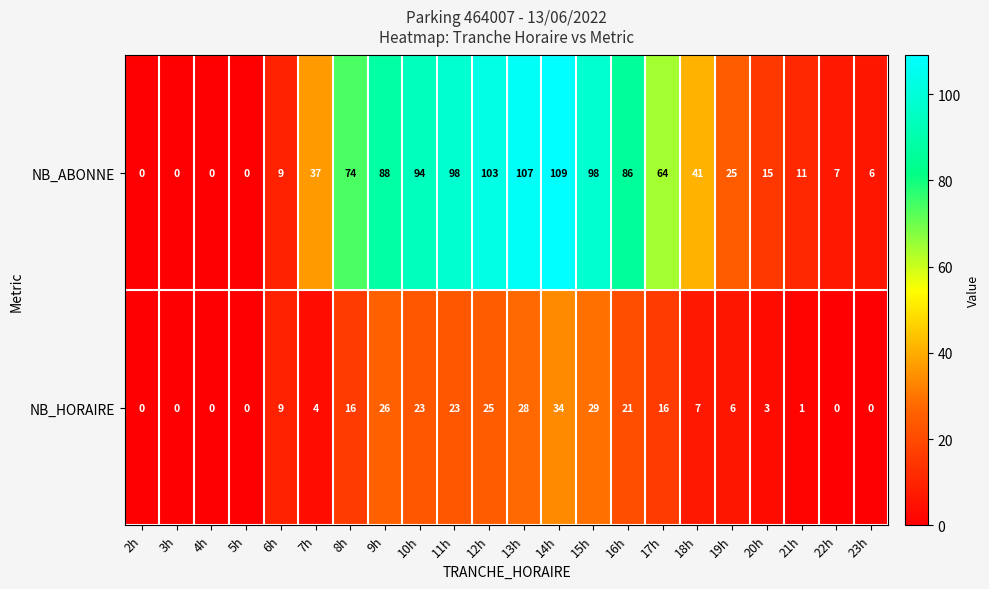

The NB_ABONNE series shows 98 at 11h. True or false?

True